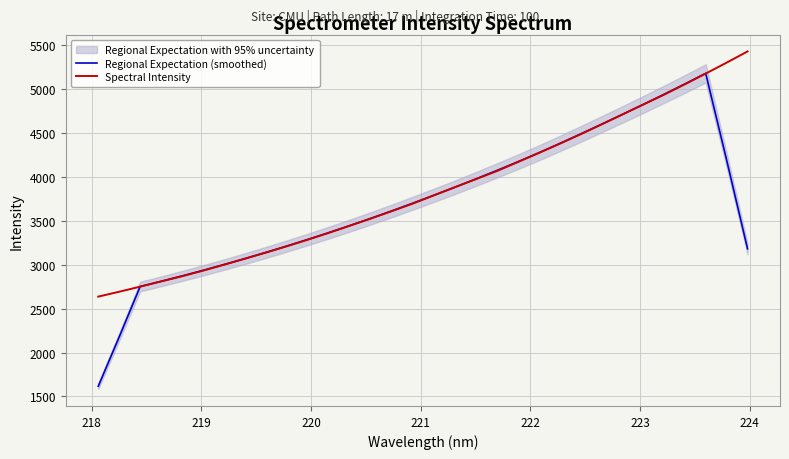

In Regional Expectation (smoothed), how many points are higher than both neighbors (excluding endpoints)?

1